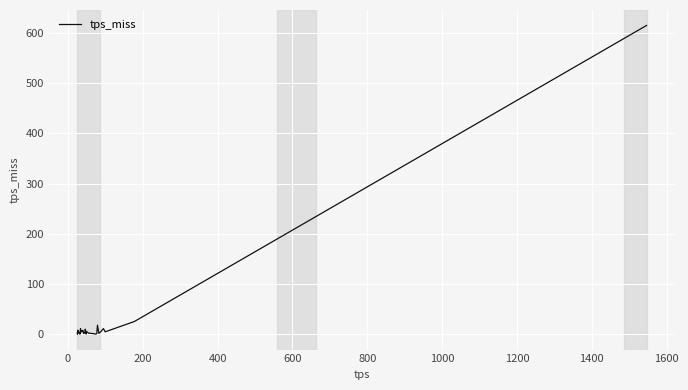

Is this an area chart (filled region under the line)?

No